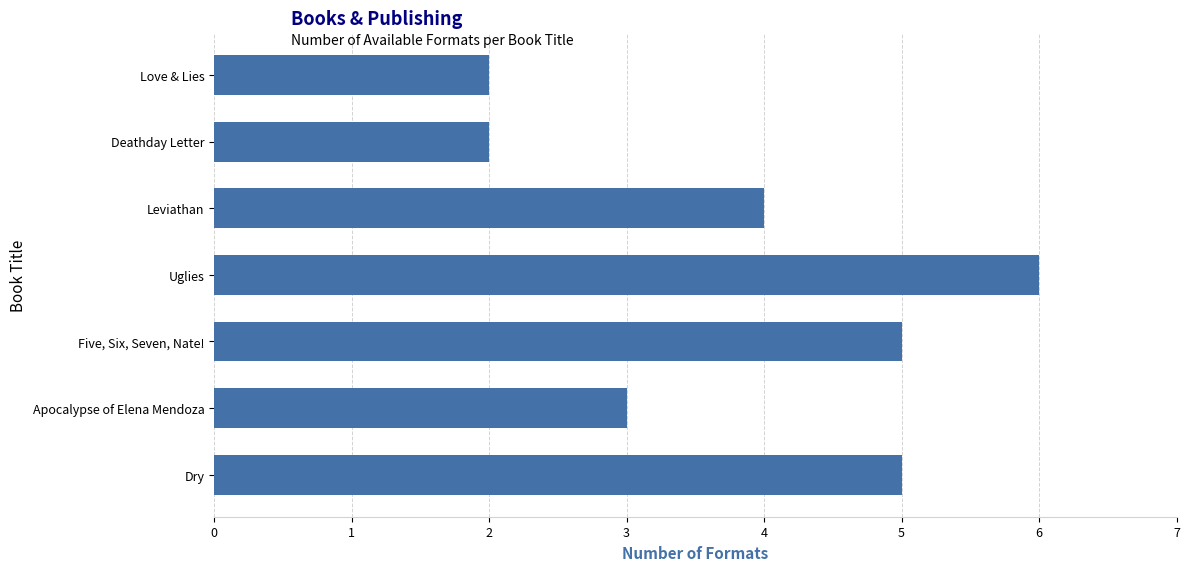

The chart shows a value of 2 at Apocalypse of Elena Mendoza. True or false?

False